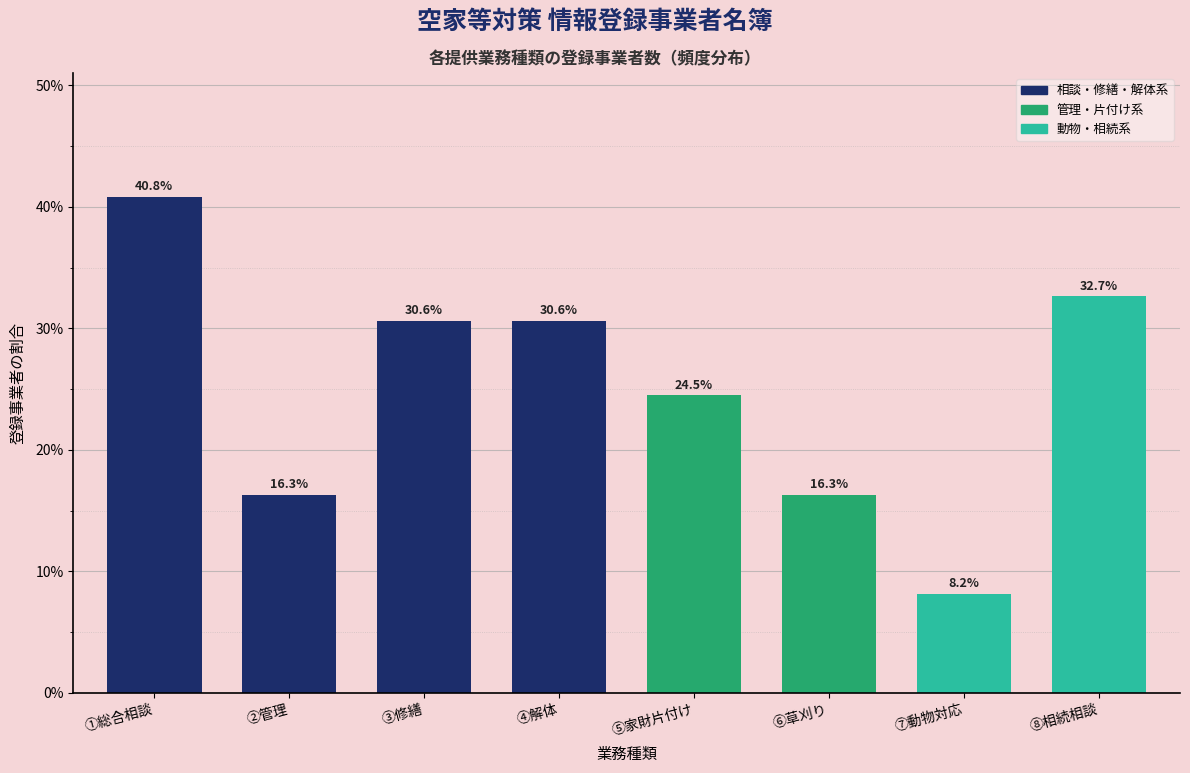

Reading left to right, what are all the values shown in this chart?

40.8	16.3	30.6	30.6	24.5	16.3	8.2	32.7